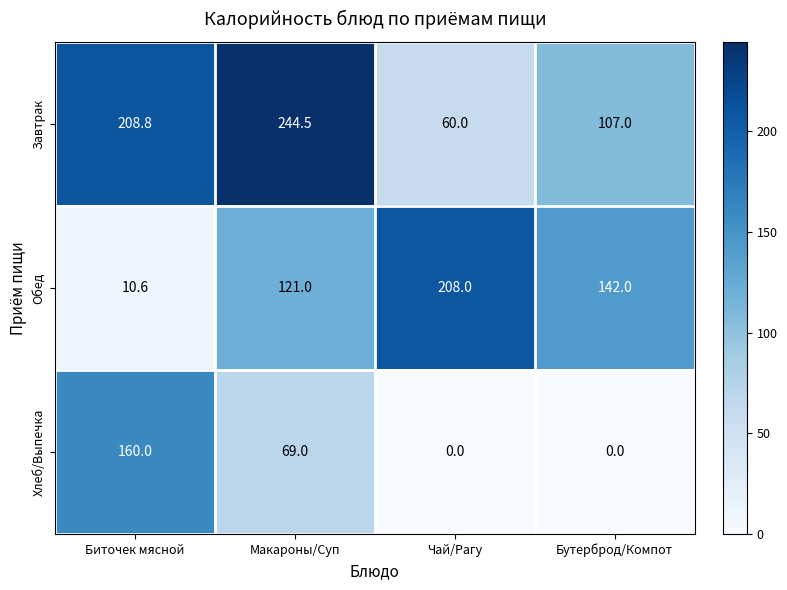

Rank the series at Бутерброд/Компот from lowest to highest value.

Хлеб/Выпечка, Завтрак, Обед